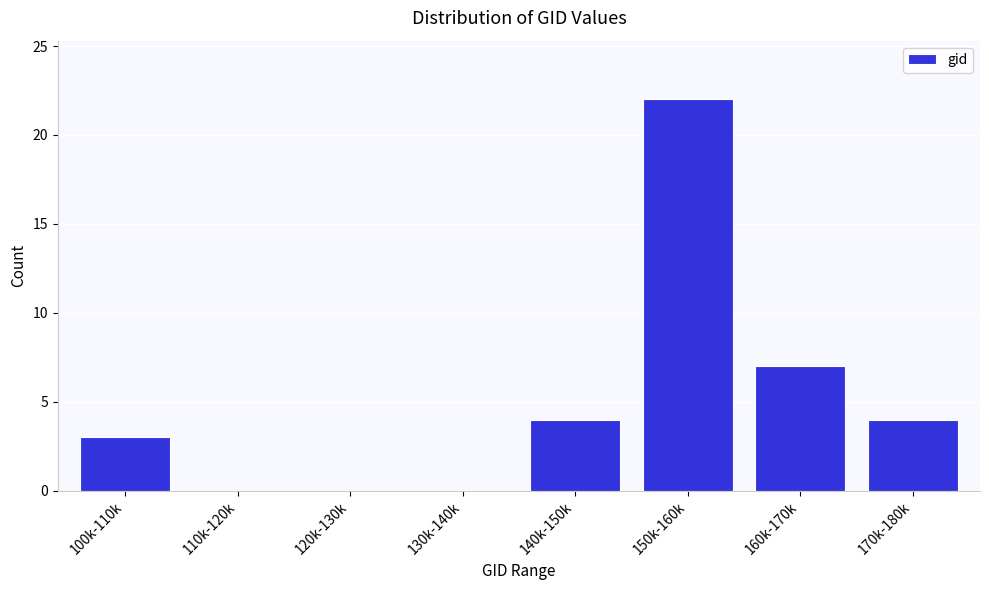

Reading right to left, what are all the values shown in this chart?

170k-180k=4	160k-170k=7	150k-160k=22	140k-150k=4	130k-140k=0	120k-130k=0	110k-120k=0	100k-110k=3